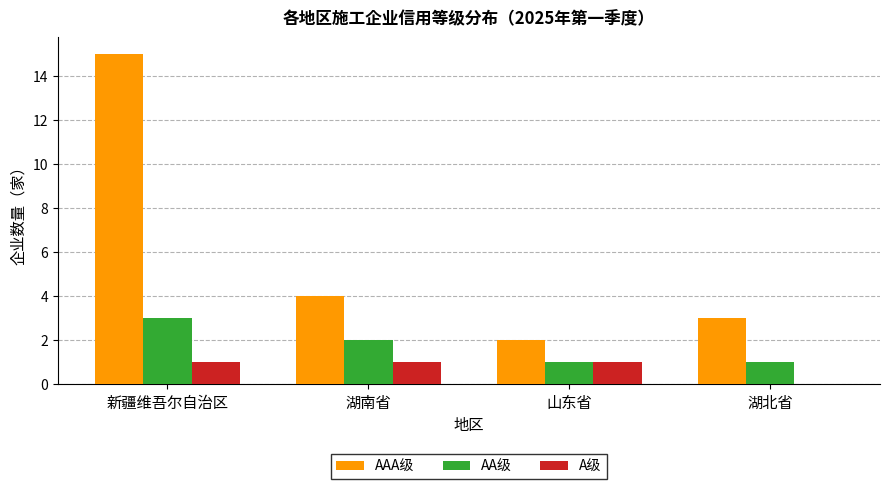

Is the value of AAA级 at 新疆维吾尔自治区 greater than the value of AA级 at 新疆维吾尔自治区?

Yes